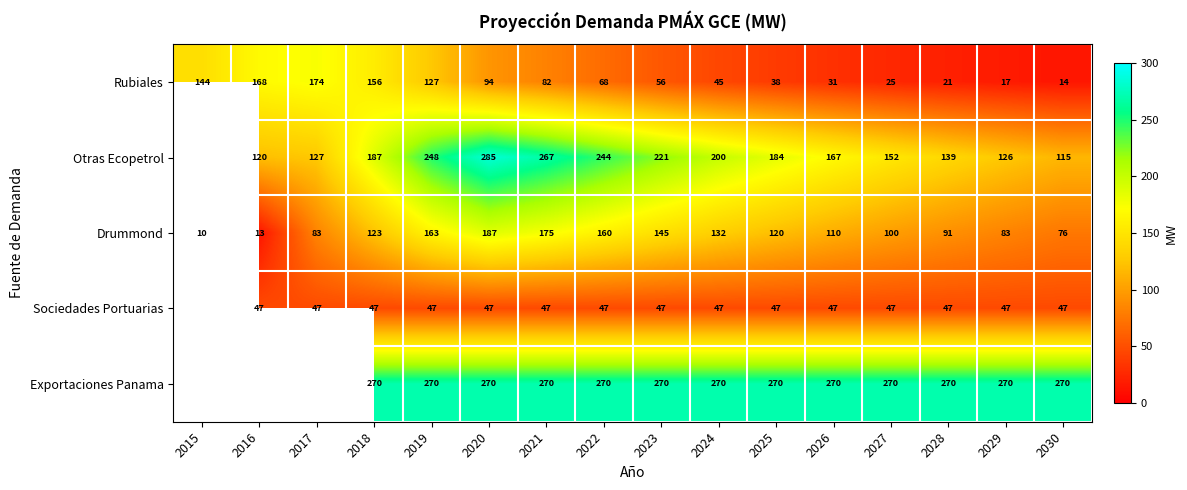

Is the value of Exportaciones Panama at 2018 greater than the value of Sociedades Portuarias at 2029?

Yes